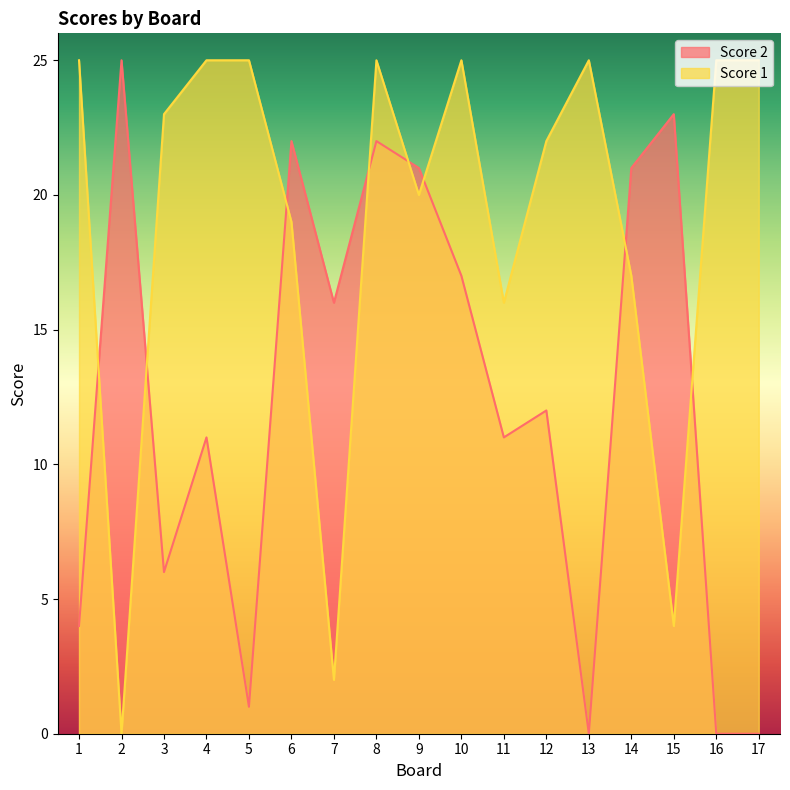

What is the difference between the highest and lowest values at 14?

4